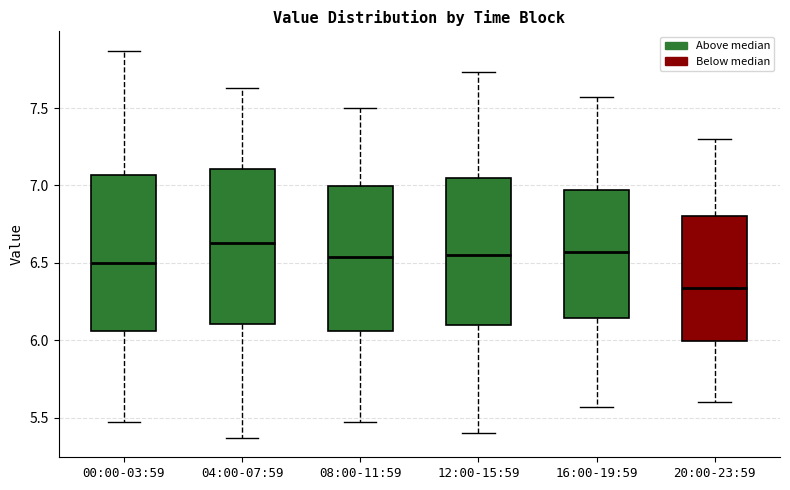

Reading left to right, transcribe this box plot: for each box, give where its median line is, the range the box spans, and where its two whiskers end, as read against the y-axis. The values are not printed on the chart, so give them approximately, as read against the axis.

00:00-03:59: median 6.50, box 6.05 to 7.05, whiskers 5.45 to 7.85
04:00-07:59: median 6.65, box 6.10 to 7.10, whiskers 5.35 to 7.65
08:00-11:59: median 6.55, box 6.05 to 7.00, whiskers 5.45 to 7.50
12:00-15:59: median 6.55, box 6.10 to 7.05, whiskers 5.40 to 7.75
16:00-19:59: median 6.55, box 6.15 to 6.95, whiskers 5.55 to 7.55
20:00-23:59: median 6.35, box 6.00 to 6.80, whiskers 5.60 to 7.30